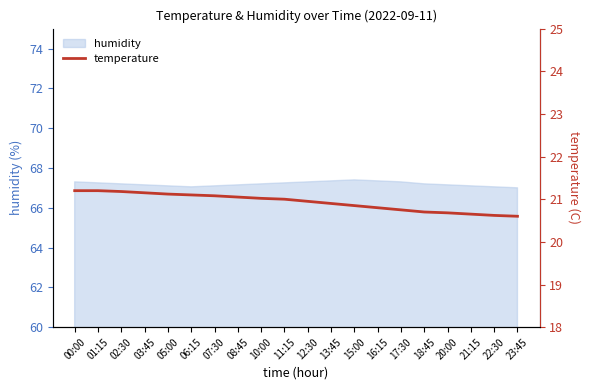

Rank the categories by value from lowest to highest.

23:45, 22:30, 21:15, 20:00, 18:45, 17:30, 16:15, 15:00, 13:45, 12:30, 11:15, 10:00, 08:45, 07:30, 06:15, 05:00, 03:45, 02:30, 00:00, 01:15